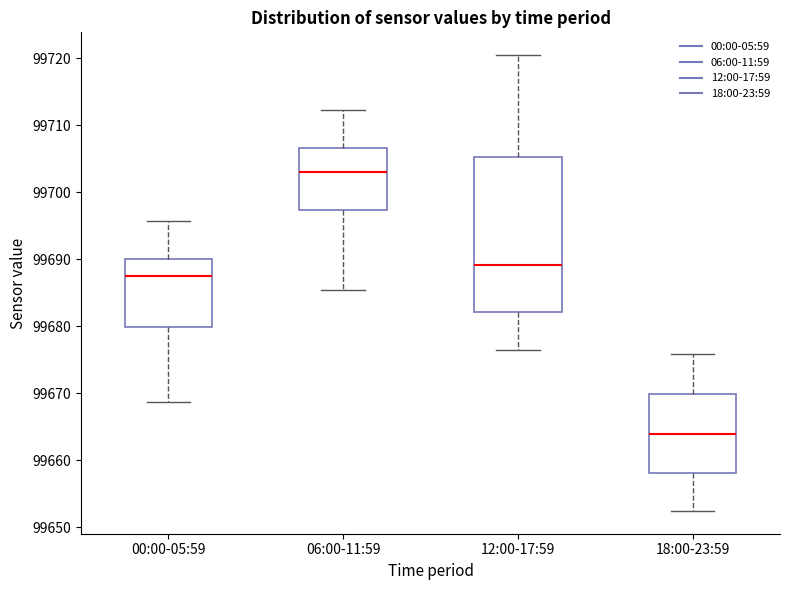

Reading left to right, read every box against the y-axis: the position of its median line, the range the box covers, and the ends of its whiskers. The values are not printed on the chart, so give them approximately, as read against the axis.

00:00-05:59: median 99687, box 99680 to 99690, whiskers 99669 to 99696
06:00-11:59: median 99703, box 99697 to 99707, whiskers 99685 to 99712
12:00-17:59: median 99689, box 99682 to 99705, whiskers 99676 to 99720
18:00-23:59: median 99664, box 99658 to 99670, whiskers 99652 to 99676